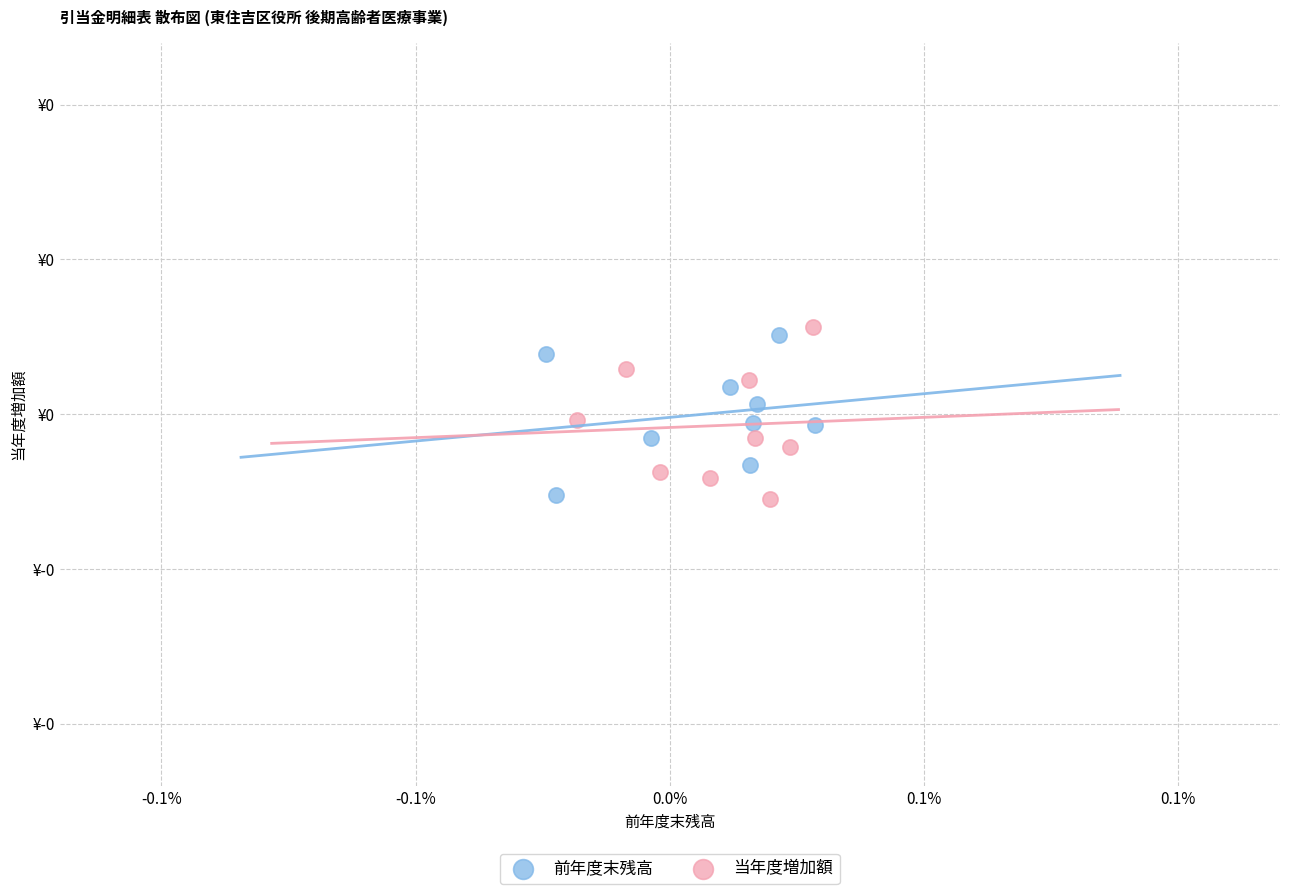

Which series contains the highest Y value?

当年度増加額